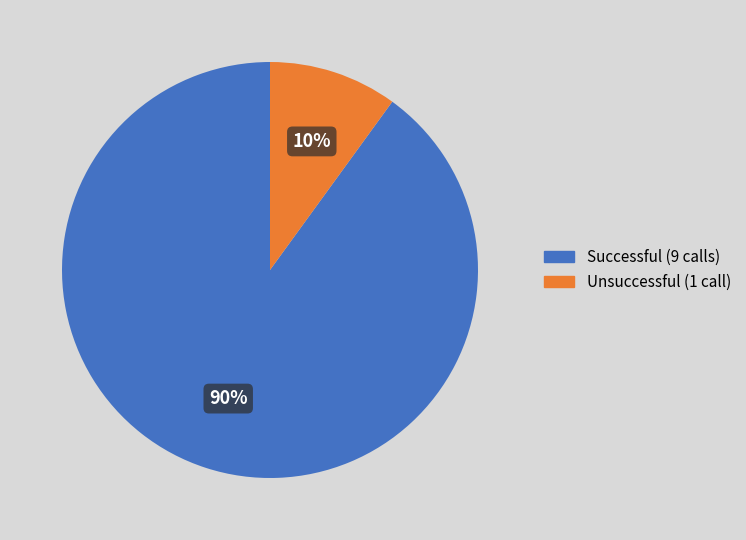

To the nearest percent, what is the average slice percentage?

50%